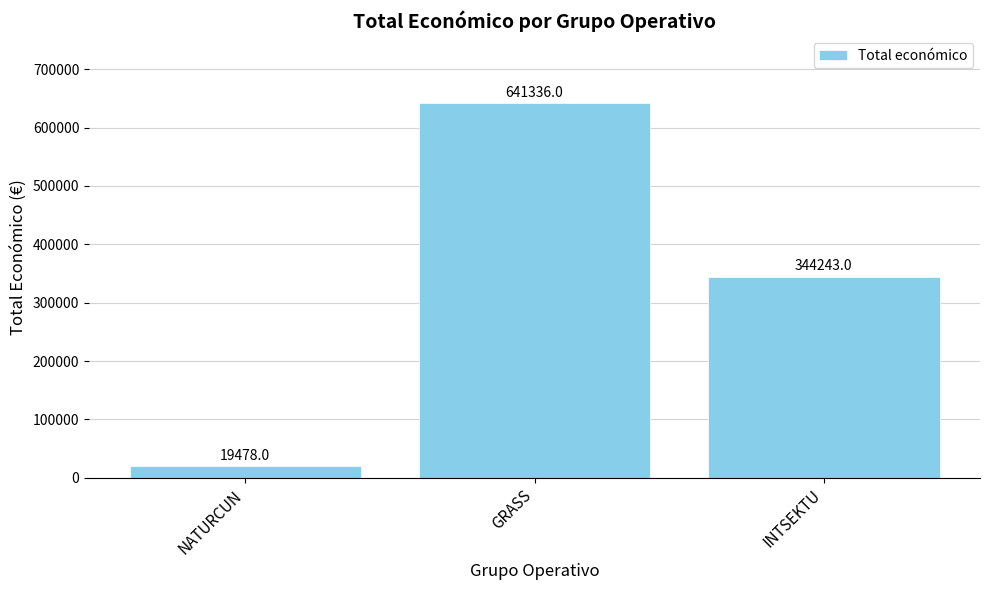

Between NATURCUN and GRASS, which is larger?

GRASS